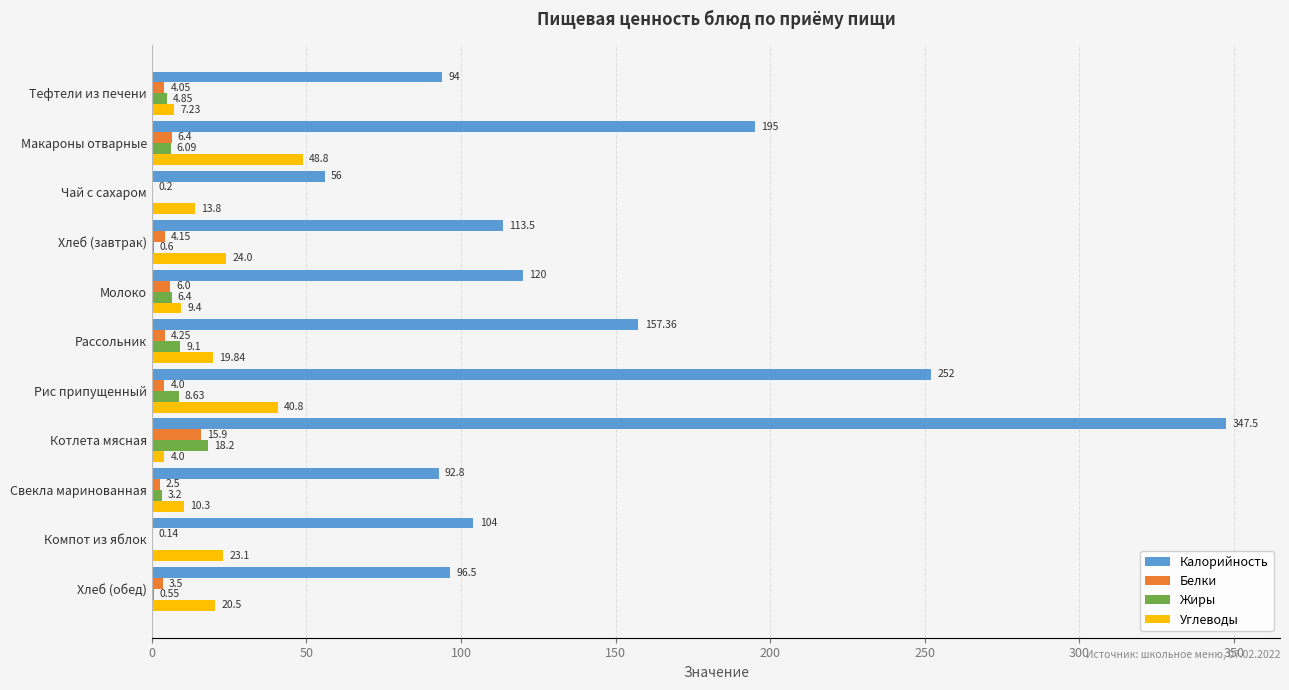

Where is Жиры nearest to the value 9?

Рассольник